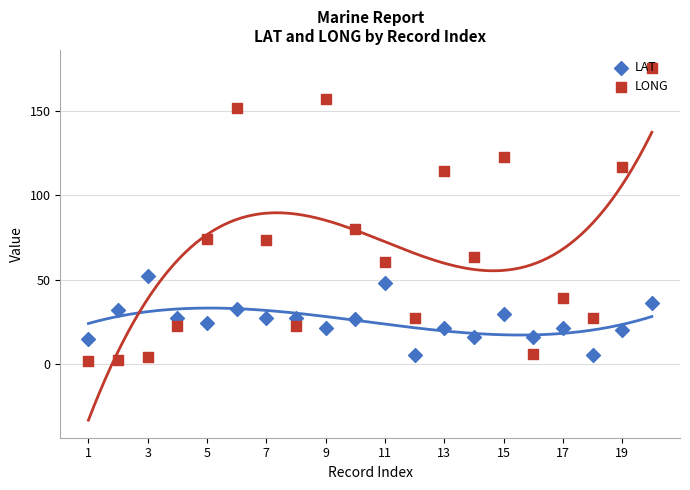

Which series reaches the minimum Y coordinate?

LONG